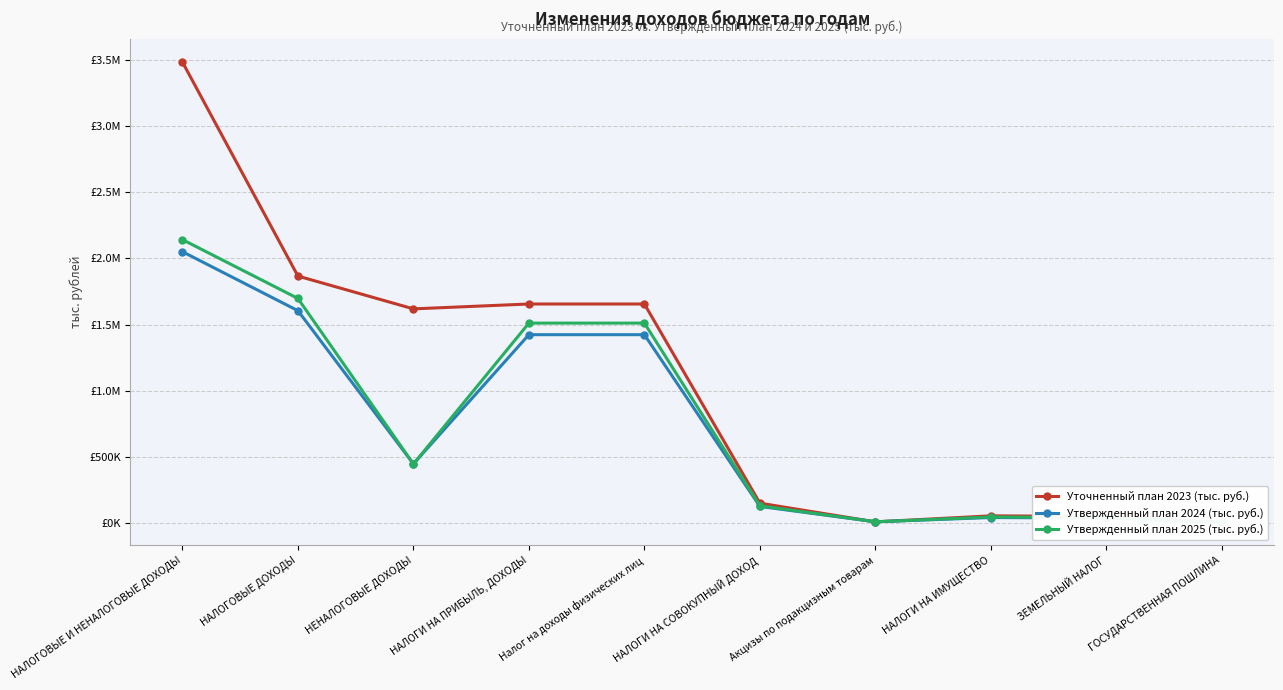

Reading left to right, extract all data points from this chart.

Уточненный план 2023 (тыс. руб.): 3486033.3	1867056.0	1618977.3	1655805.5	1655805.5	149013.6	7708.2	53176.3	48676.3	4500.0
Утвержденный план 2024 (тыс. руб.): 2051408.7	1605243.5	446165.2	1423666.7	1423666.7	124263.5	8263.3	40350.0	36350.0	4000.0
Утвержденный план 2025 (тыс. руб.): 2142882.2	1697717.0	445165.2	1511290.6	1511290.6	129113.1	8263.3	44350.0	40350.0	4000.0